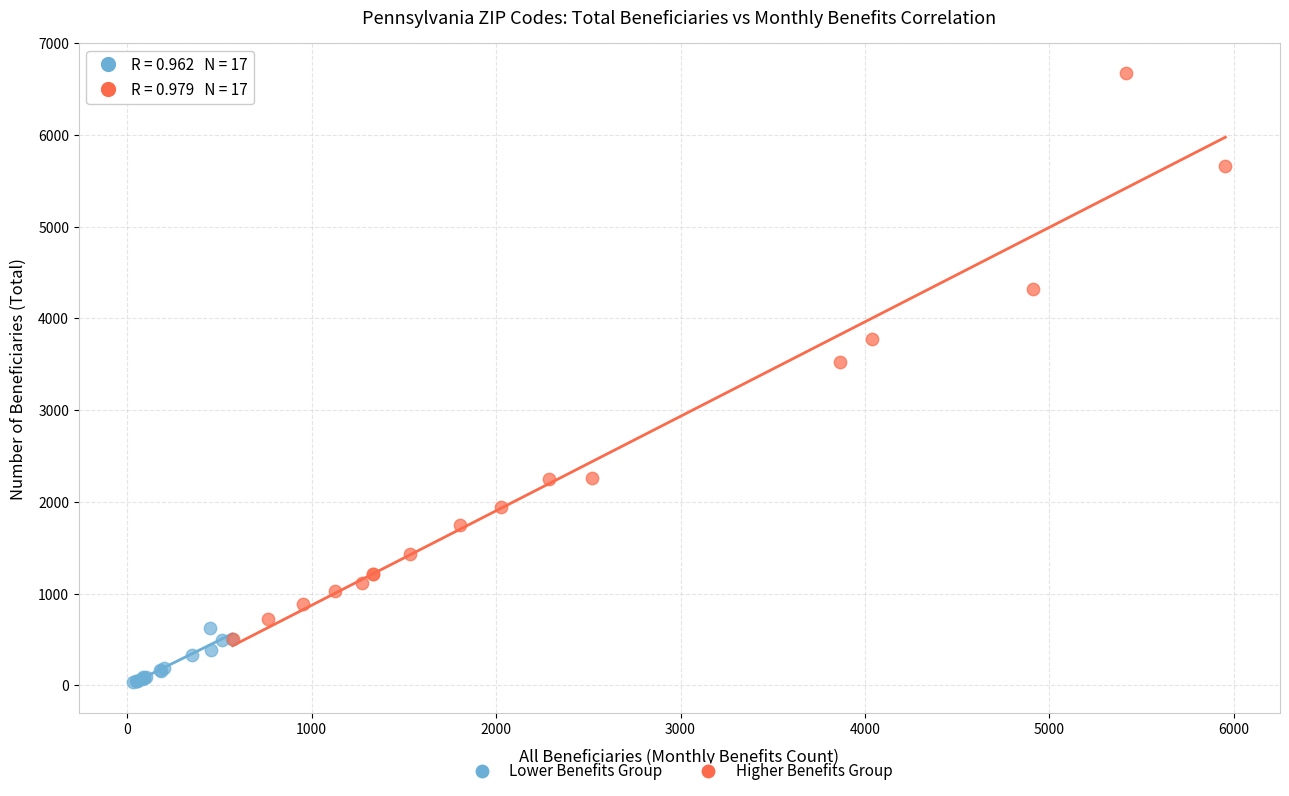

Which series contains the lowest Y value?

Lower Benefits Group